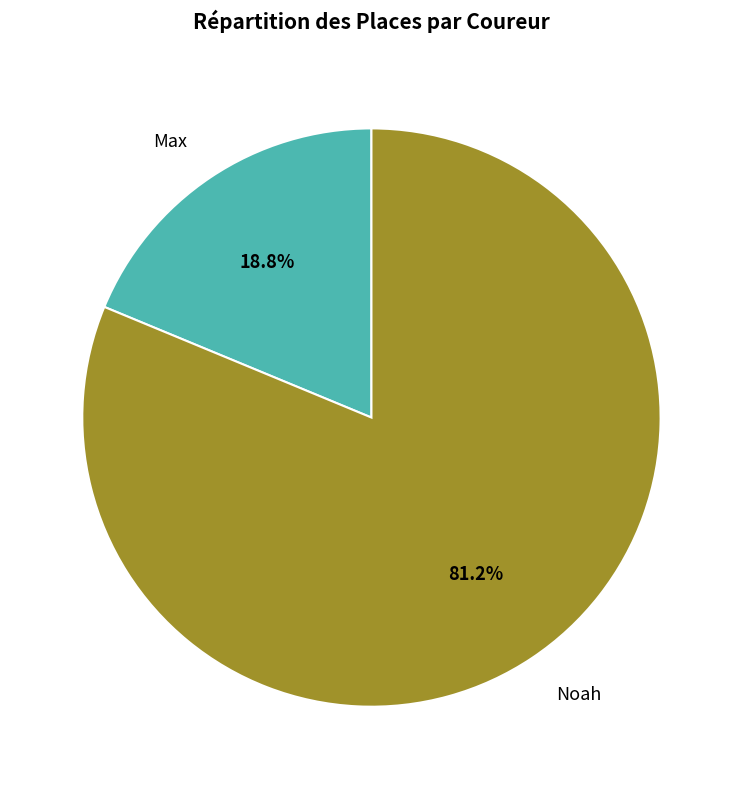

What percentage is NOT represented by Max?

81.2%